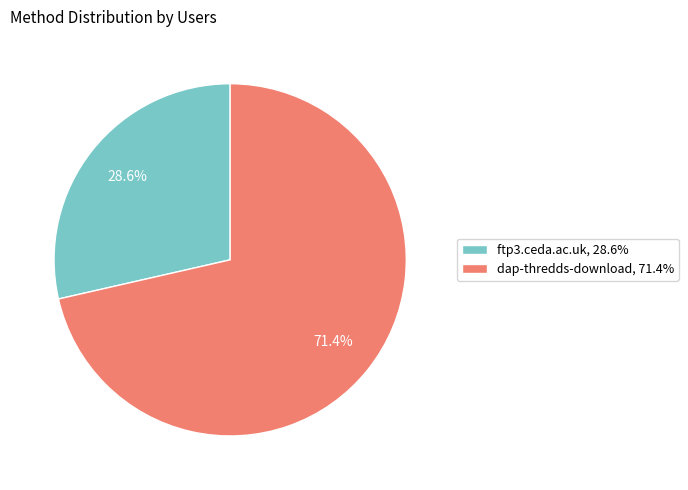

The ftp3.ceda.ac.uk slice represents 42% of the pie. True or false?

False